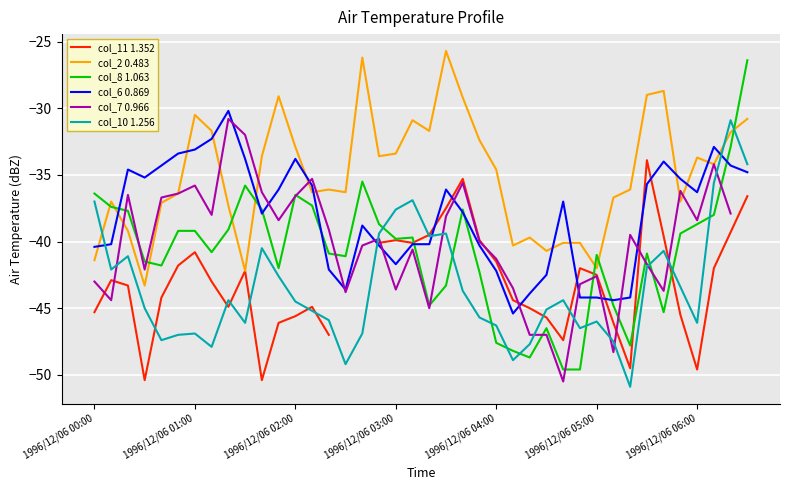

How many values in the col_11 1.352 series exceed -42?

14